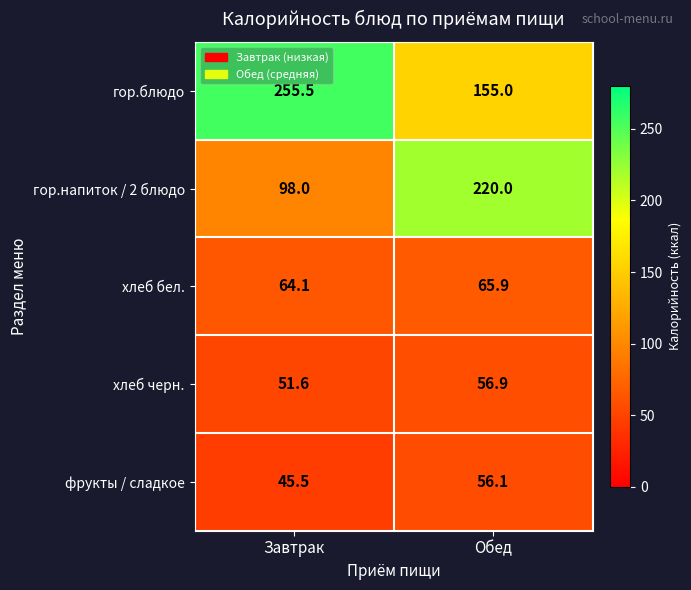

At how many categories does at least one series exceed 137?

2